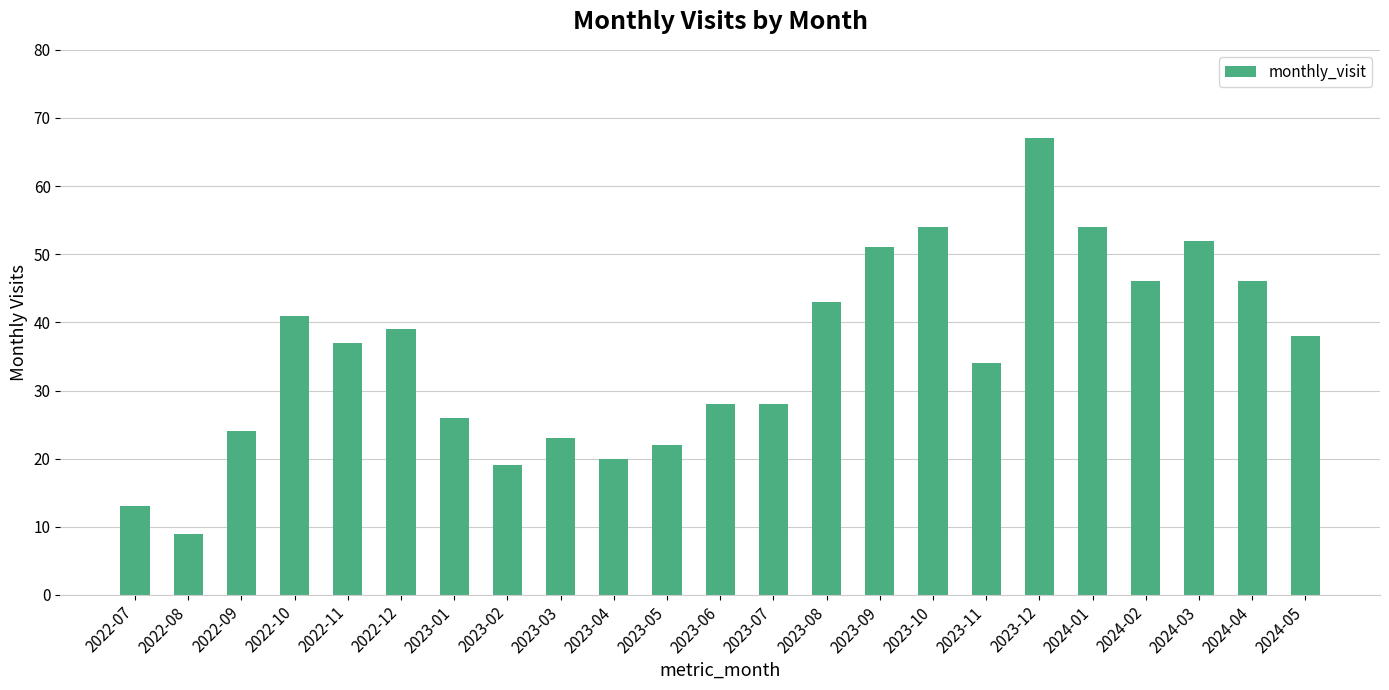

Are the bars horizontal?

No